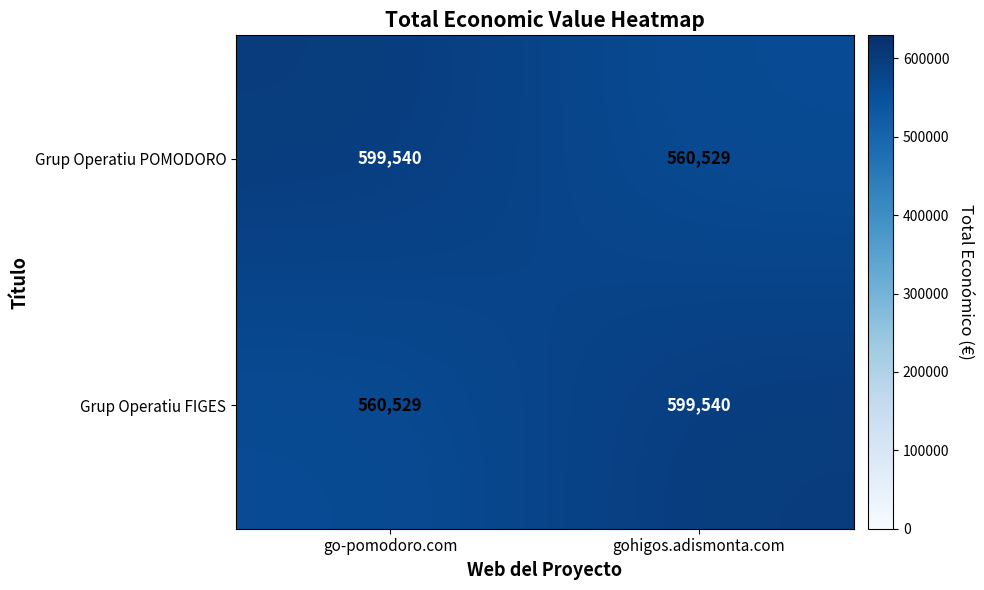

How many data points in Grup Operatiu POMODORO are less than 599540?

1